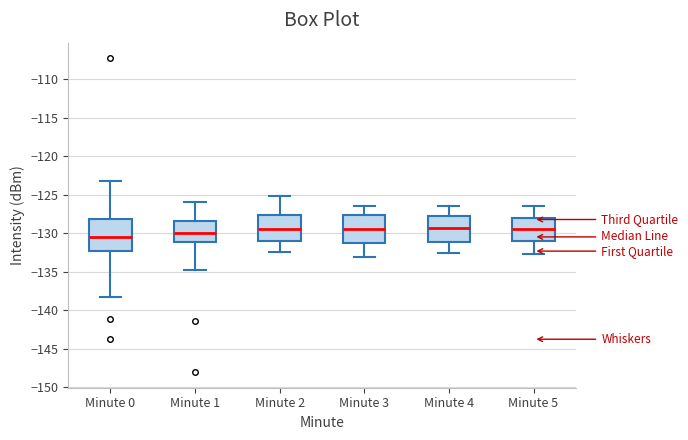

Reading left to right, read every box against the y-axis: the position of its median line, the range the box covers, and the ends of its whiskers. The values are not printed on the chart, so give them approximately, as read against the axis.

Minute 0: median -130.5, box -132.5 to -128.0, whiskers -138.5 to -123.0
Minute 1: median -130.0, box -131.0 to -128.5, whiskers -135.0 to -126.0
Minute 2: median -129.5, box -131.0 to -127.5, whiskers -132.5 to -125.0
Minute 3: median -129.5, box -131.0 to -127.5, whiskers -133.0 to -126.5
Minute 4: median -129.5, box -131.0 to -128.0, whiskers -132.5 to -126.5
Minute 5: median -129.5, box -131.0 to -128.0, whiskers -132.5 to -126.5